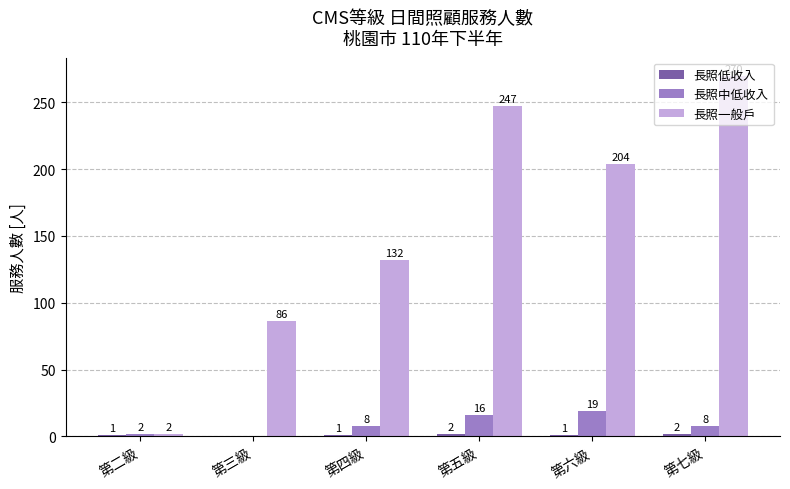

Which category has the highest value in the 長照一般戶 series?

第七級